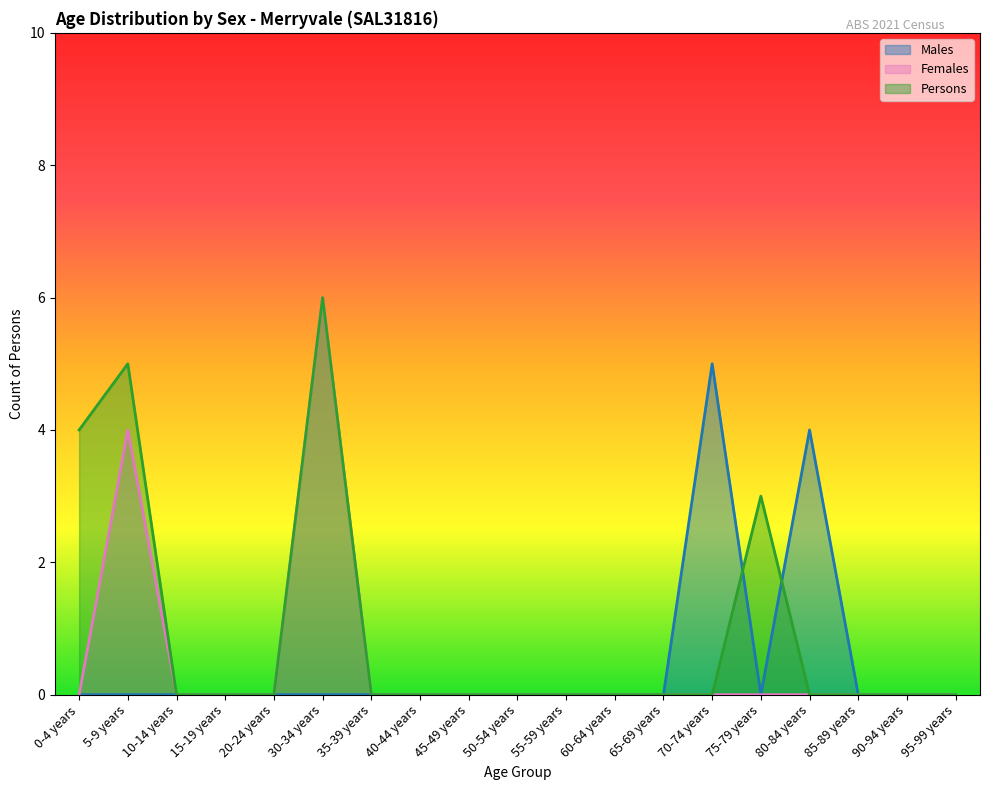

The Persons series shows 0 at 70-74 years. True or false?

True